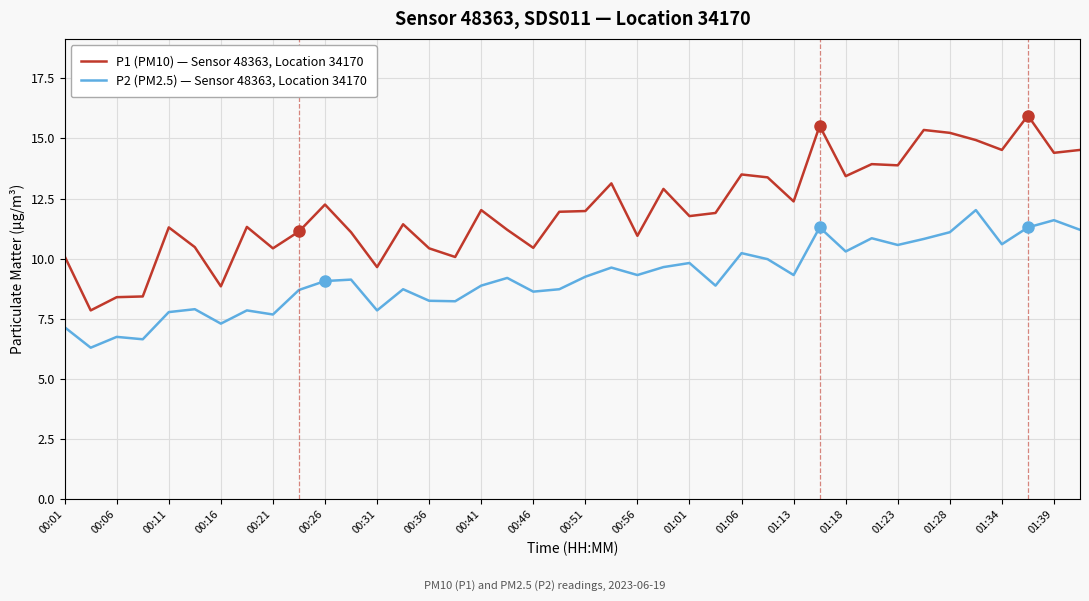

How many lines are shown in the chart?

2